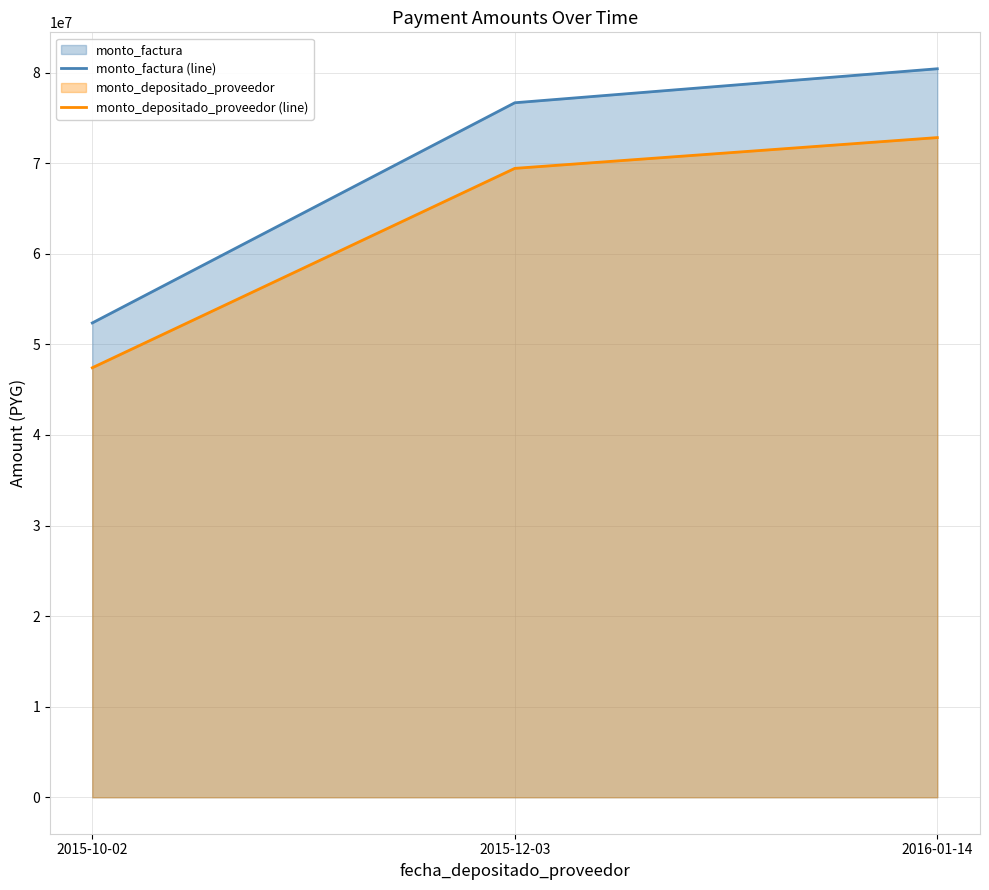

The monto_depositado_proveedor (line) series shows 17772035 at 2015-12-03. True or false?

False